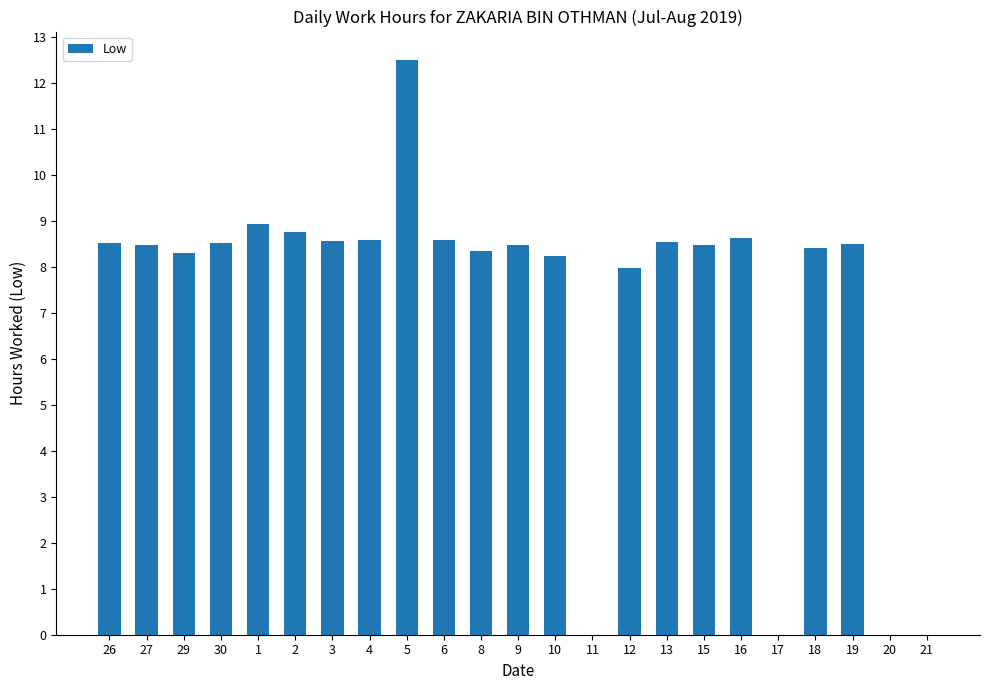

Between 15 and 4, which is larger?

4